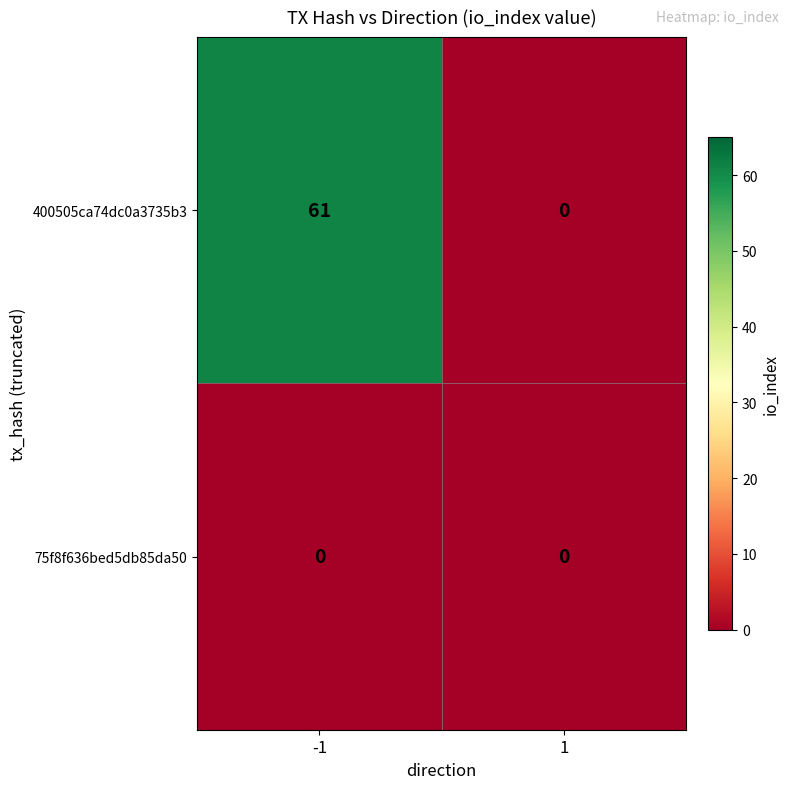

What is the spread (max minus min) of values at -1?

61